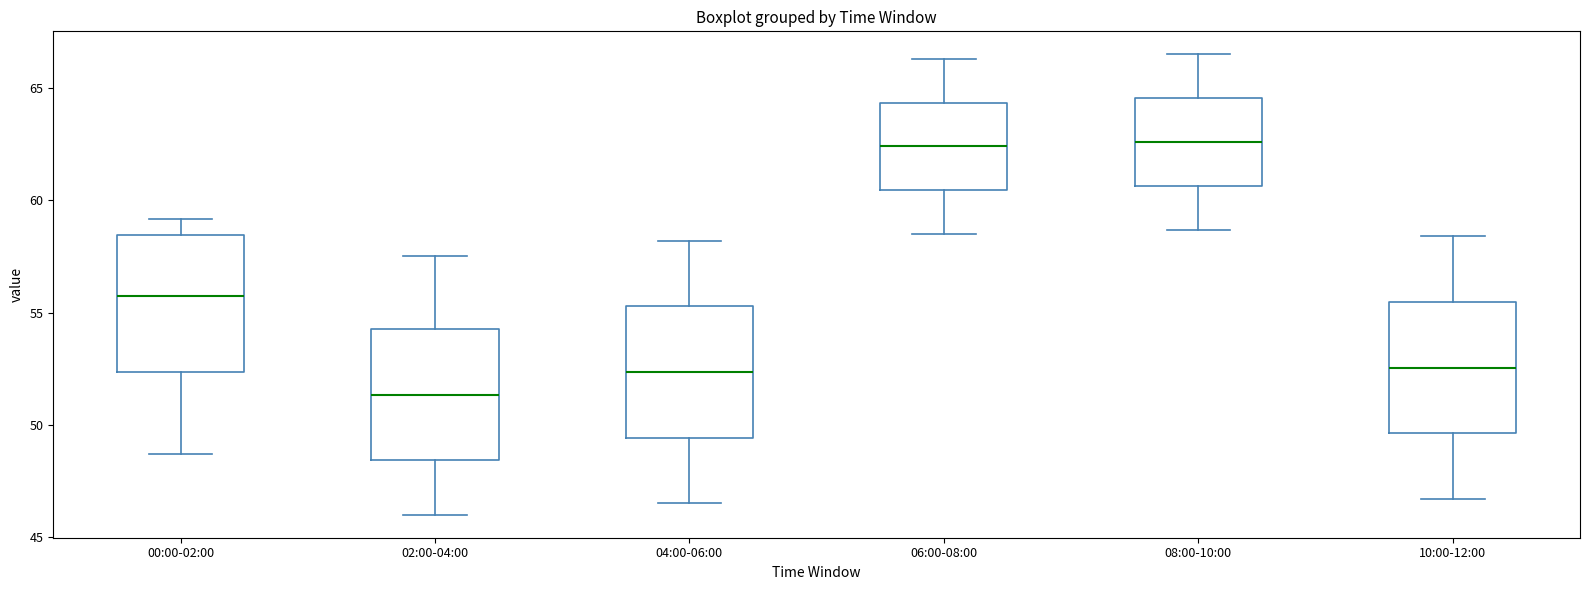

Reading left to right, transcribe this box plot: for each box, give where its median line is, the range the box spans, and where its two whiskers end, as read against the y-axis. The values are not printed on the chart, so give them approximately, as read against the axis.

00:00-02:00: median 55.5, box 52.5 to 58.5, whiskers 48.5 to 59.0
02:00-04:00: median 51.5, box 48.5 to 54.5, whiskers 46.0 to 57.5
04:00-06:00: median 52.5, box 49.5 to 55.5, whiskers 46.5 to 58.0
06:00-08:00: median 62.5, box 60.5 to 64.5, whiskers 58.5 to 66.5
08:00-10:00: median 62.5, box 60.5 to 64.5, whiskers 58.5 to 66.5
10:00-12:00: median 52.5, box 49.5 to 55.5, whiskers 46.5 to 58.5